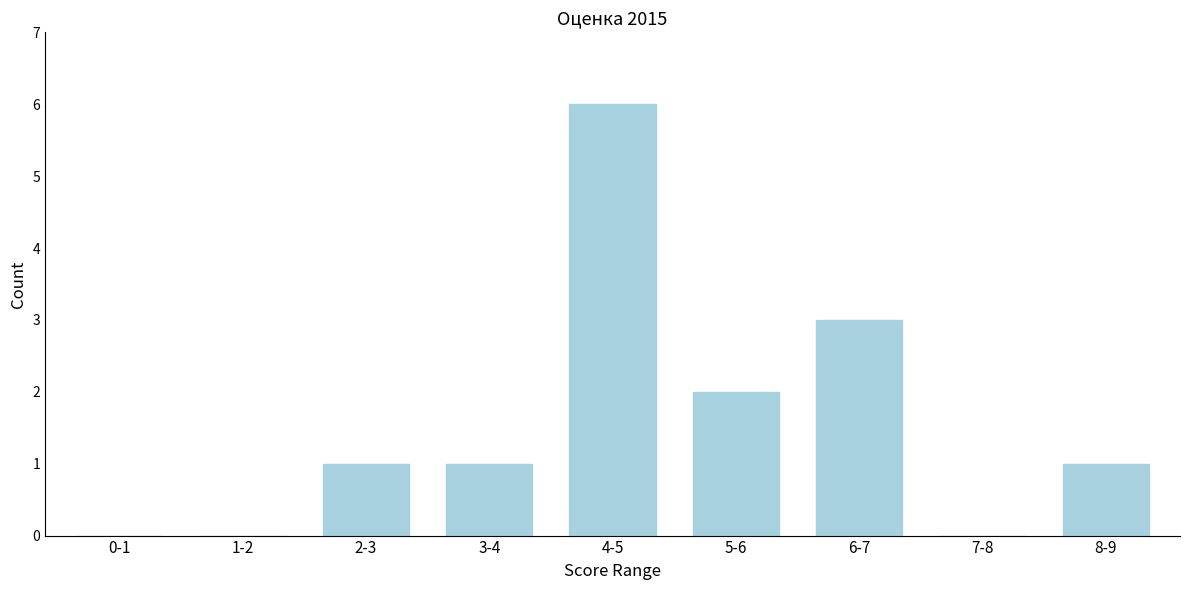

Reading left to right, extract all data points from this chart.

0-1=0	1-2=0	2-3=1	3-4=1	4-5=6	5-6=2	6-7=3	7-8=0	8-9=1